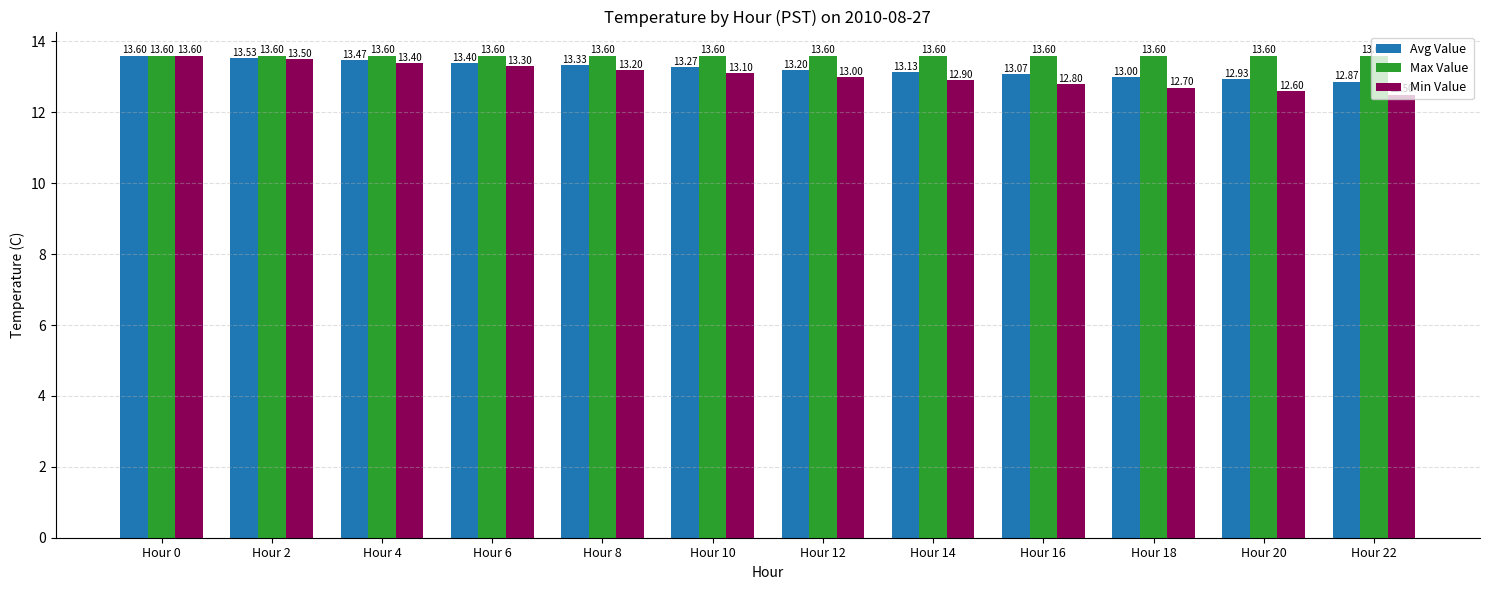

What is the difference between the maximum and second lowest values in the Avg Value series?

0.7